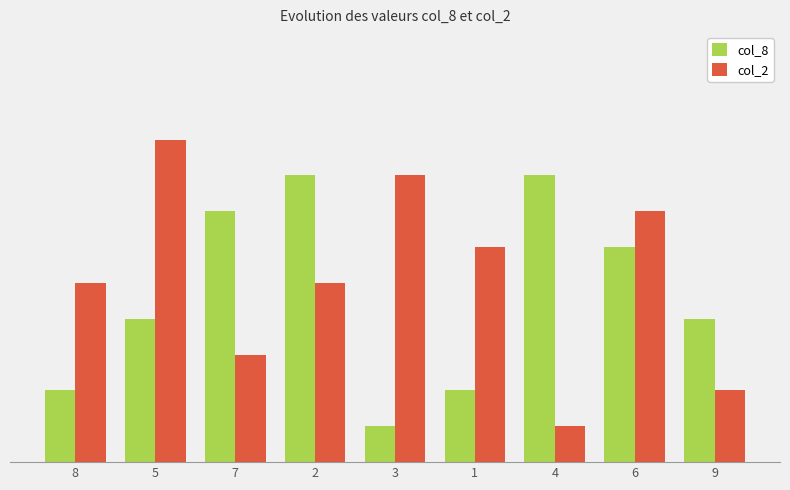

Rank the series by their average value, from lowest to highest.

col_8, col_2